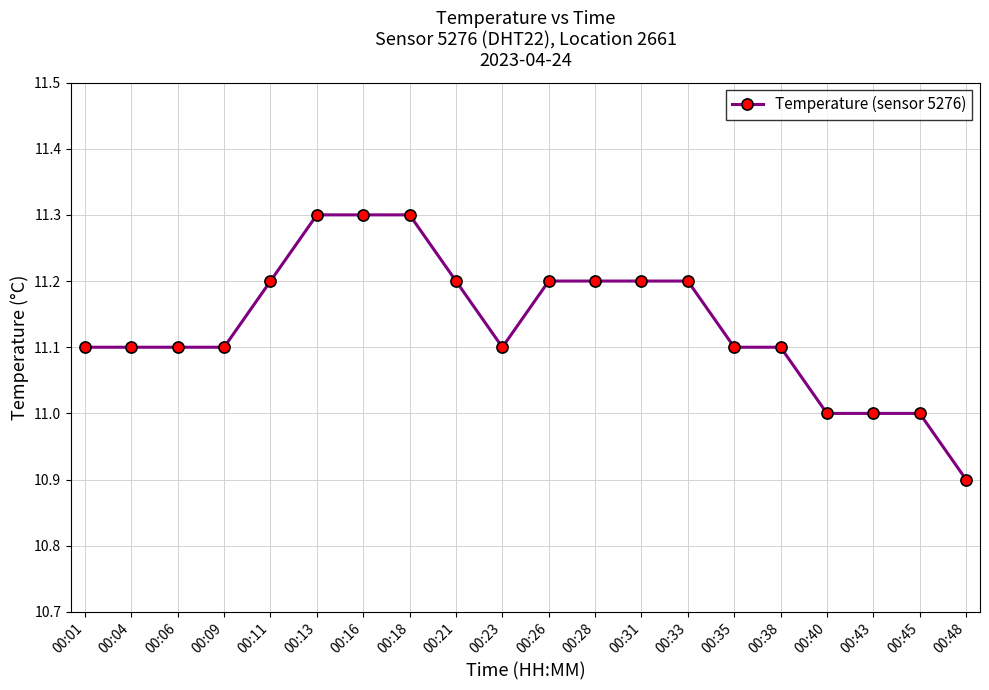

What is the greatest value displayed?

11.3